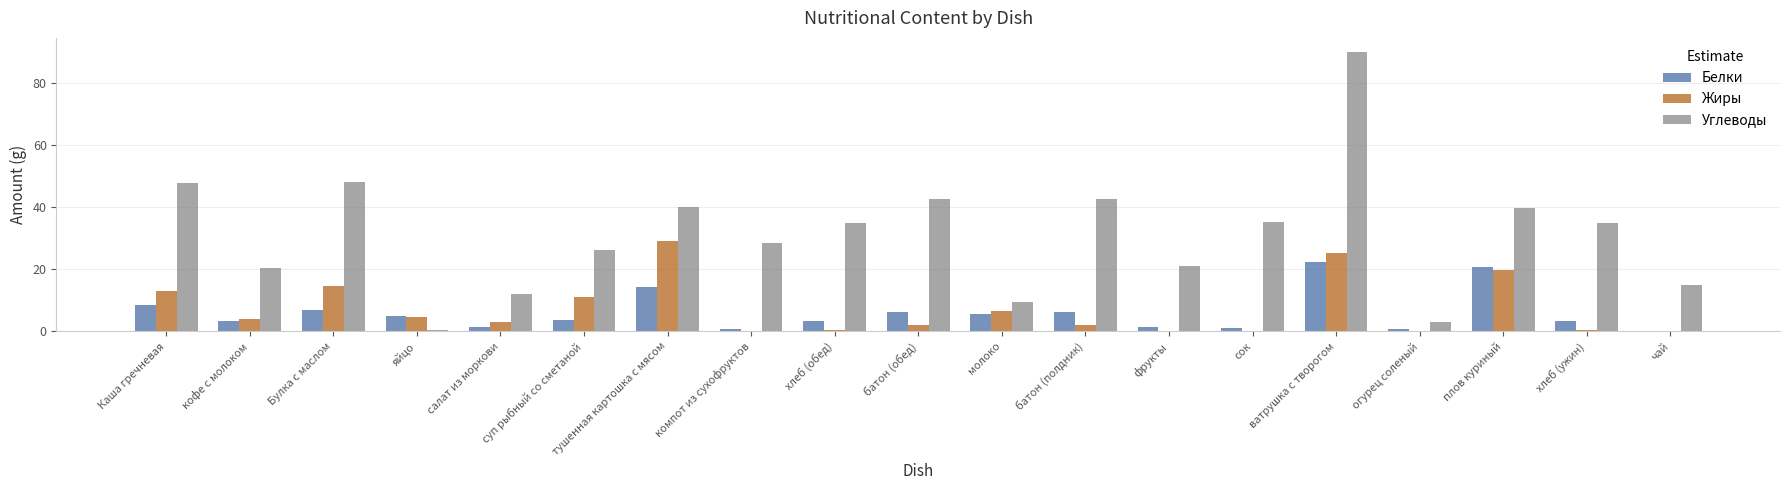

The value of Углеводы at салат из моркови is 12.0. True or false?

True